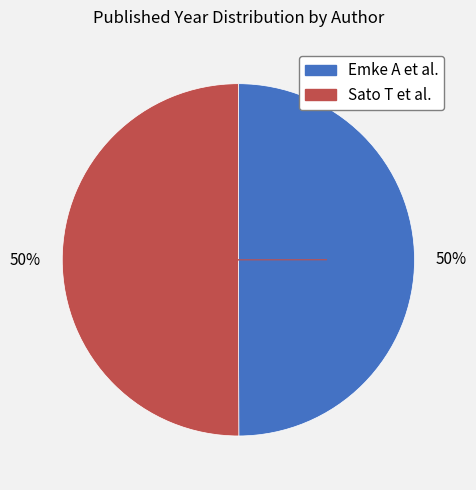

Approximately how many times larger is the value at Sato T et al. compared to Emke A et al.?

1.0